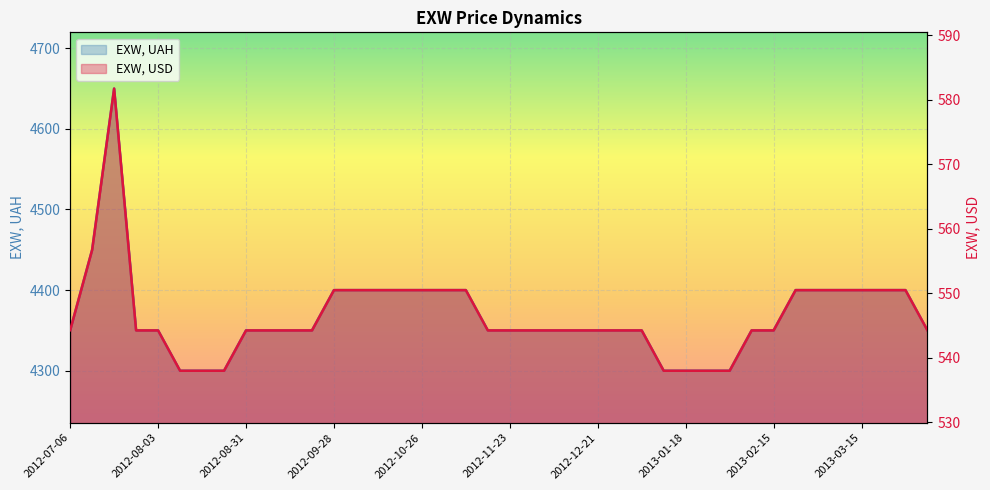

At which category does the chart reach its peak across all series?

2012-07-20